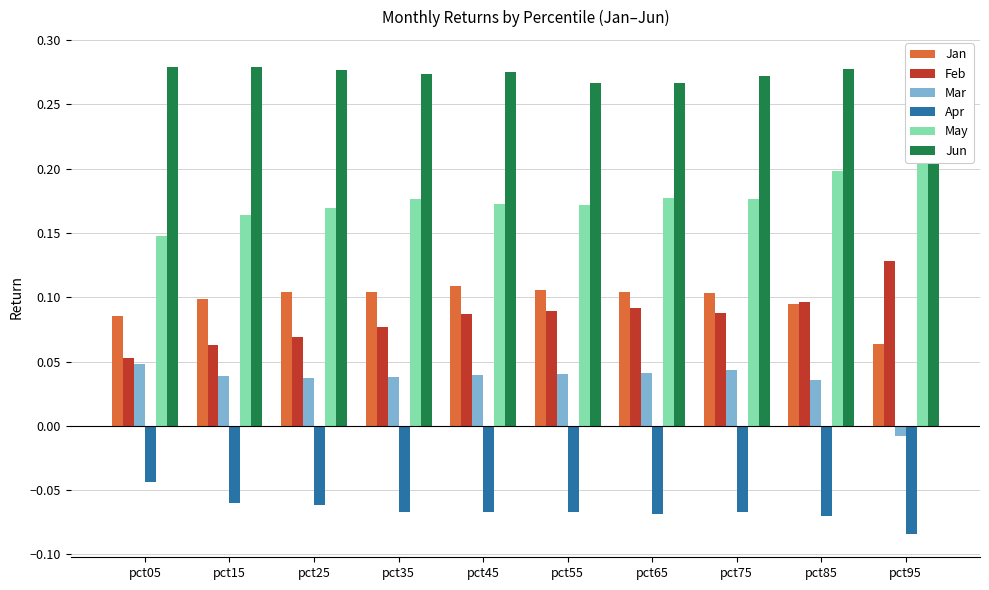

Reading right to left, what are all the values shown in this chart?

Jan: pct95=0.1	pct85=0.1	pct75=0.1	pct65=0.1	pct55=0.1	pct45=0.1	pct35=0.1	pct25=0.1	pct15=0.1	pct05=0.1
Feb: pct95=0.1	pct85=0.1	pct75=0.1	pct65=0.1	pct55=0.1	pct45=0.1	pct35=0.1	pct25=0.1	pct15=0.1	pct05=0.1
Mar: pct95=-0.0	pct85=0.0	pct75=0.0	pct65=0.0	pct55=0.0	pct45=0.0	pct35=0.0	pct25=0.0	pct15=0.0	pct05=0.0
Apr: pct95=-0.1	pct85=-0.1	pct75=-0.1	pct65=-0.1	pct55=-0.1	pct45=-0.1	pct35=-0.1	pct25=-0.1	pct15=-0.1	pct05=-0.0
May: pct95=0.2	pct85=0.2	pct75=0.2	pct65=0.2	pct55=0.2	pct45=0.2	pct35=0.2	pct25=0.2	pct15=0.2	pct05=0.1
Jun: pct95=0.3	pct85=0.3	pct75=0.3	pct65=0.3	pct55=0.3	pct45=0.3	pct35=0.3	pct25=0.3	pct15=0.3	pct05=0.3